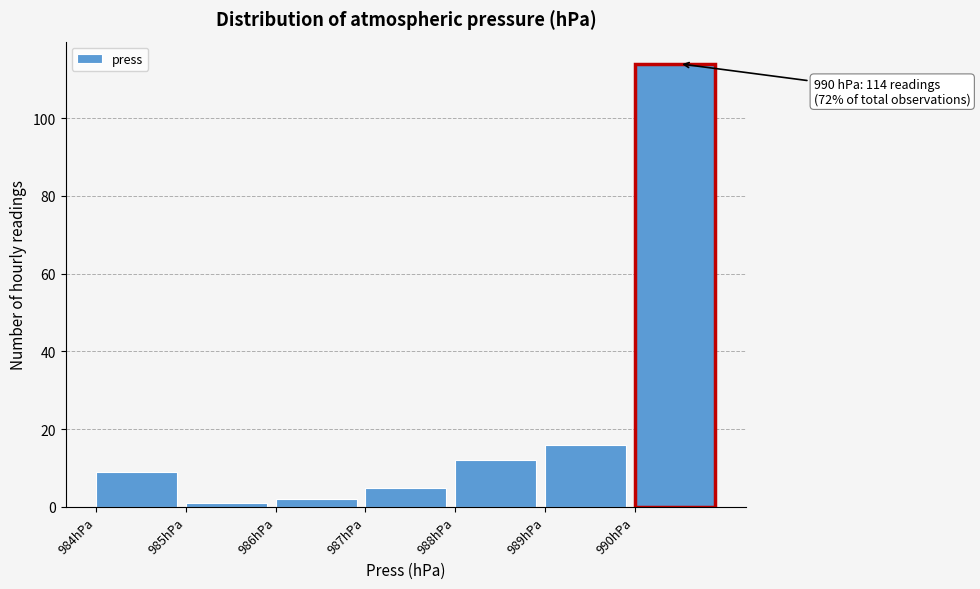

Over which range of the x-axis is the bar tallest?

990 to 991